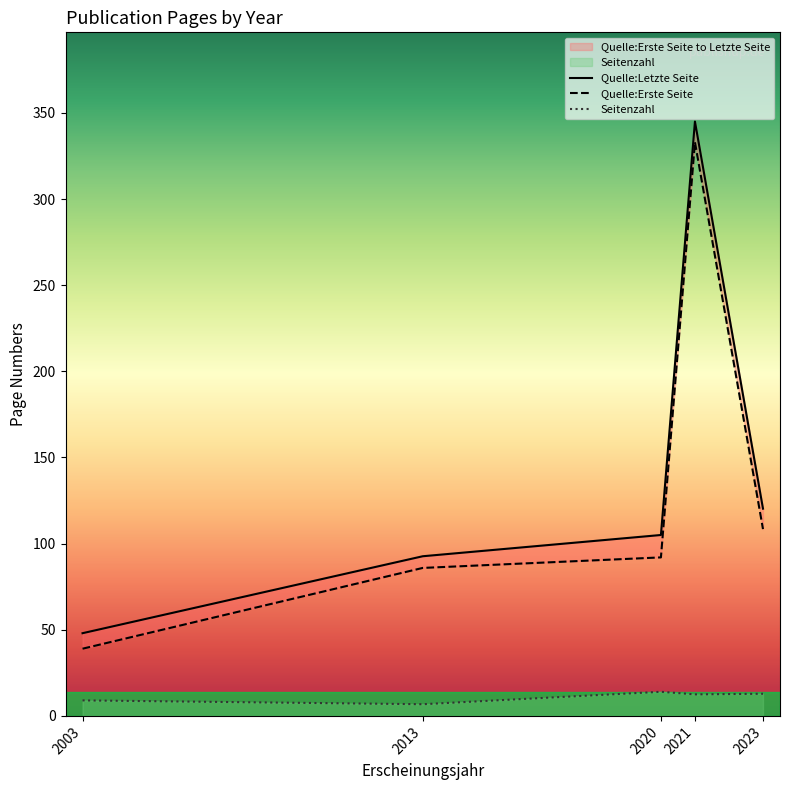

True or false: Seitenzahl has a value of 9.0 at 2003.

True